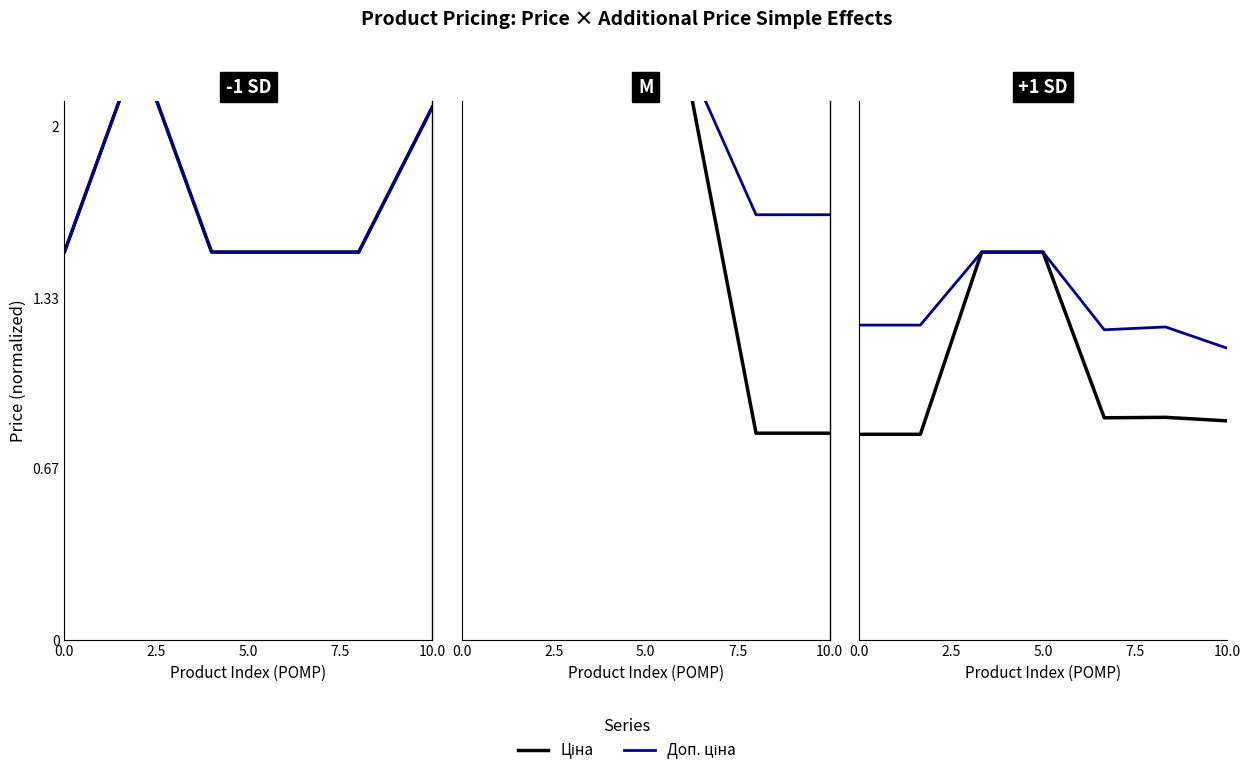

Count the number of categories in the chart.

7